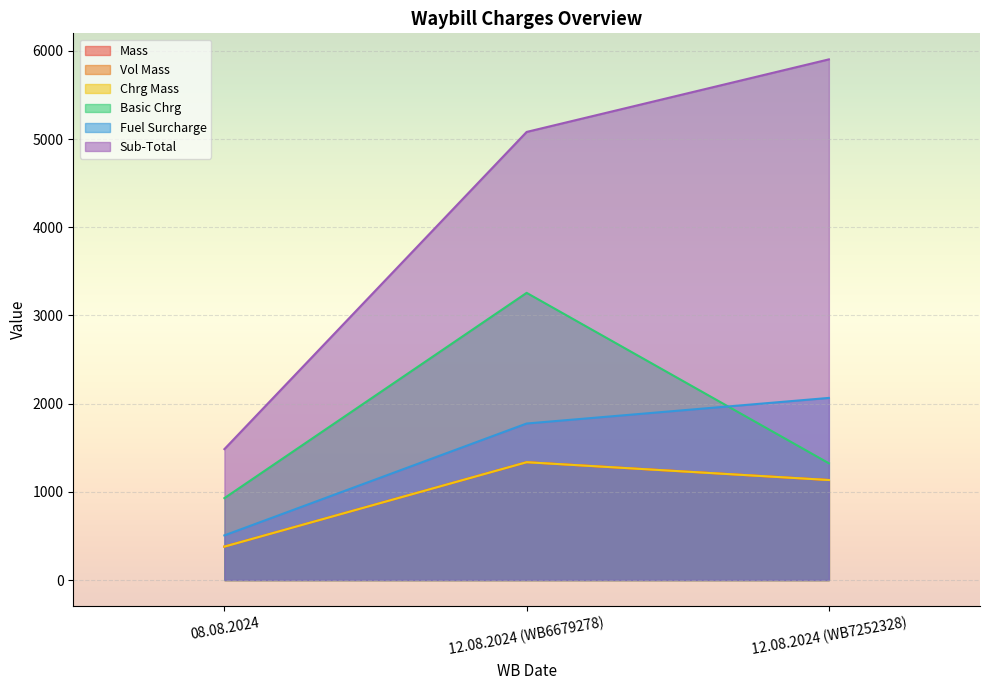

What is the greatest value displayed?

5904.4